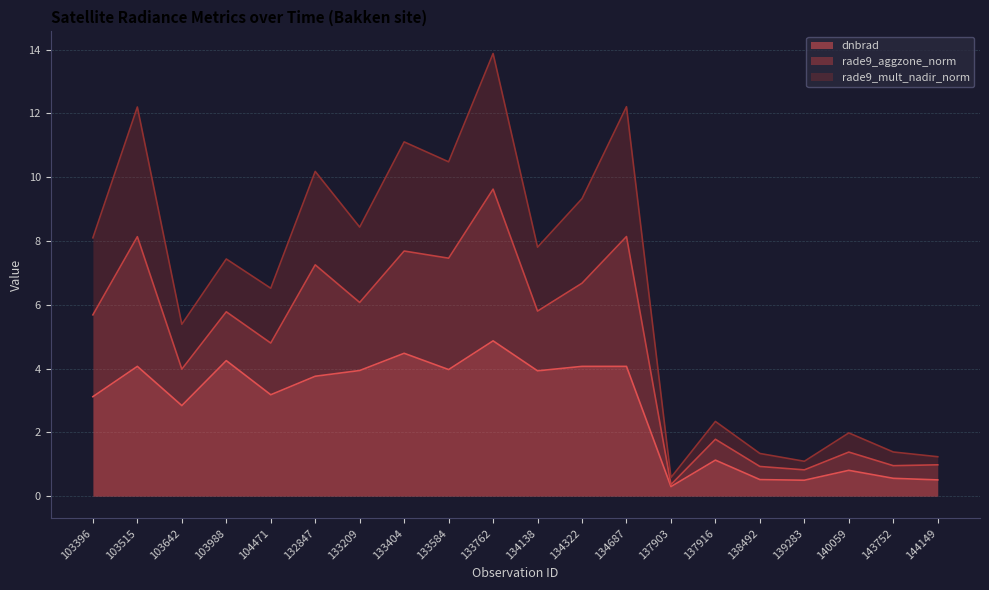

At which label does dnbrad reach its peak?

133762